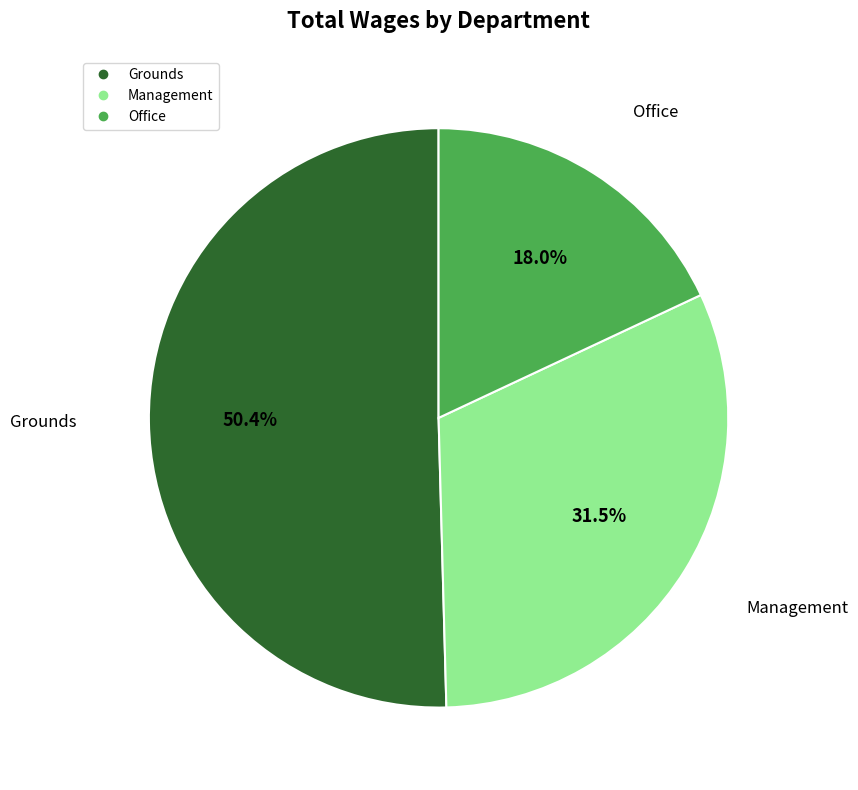

Is it true that Office is 18% of the pie?

True